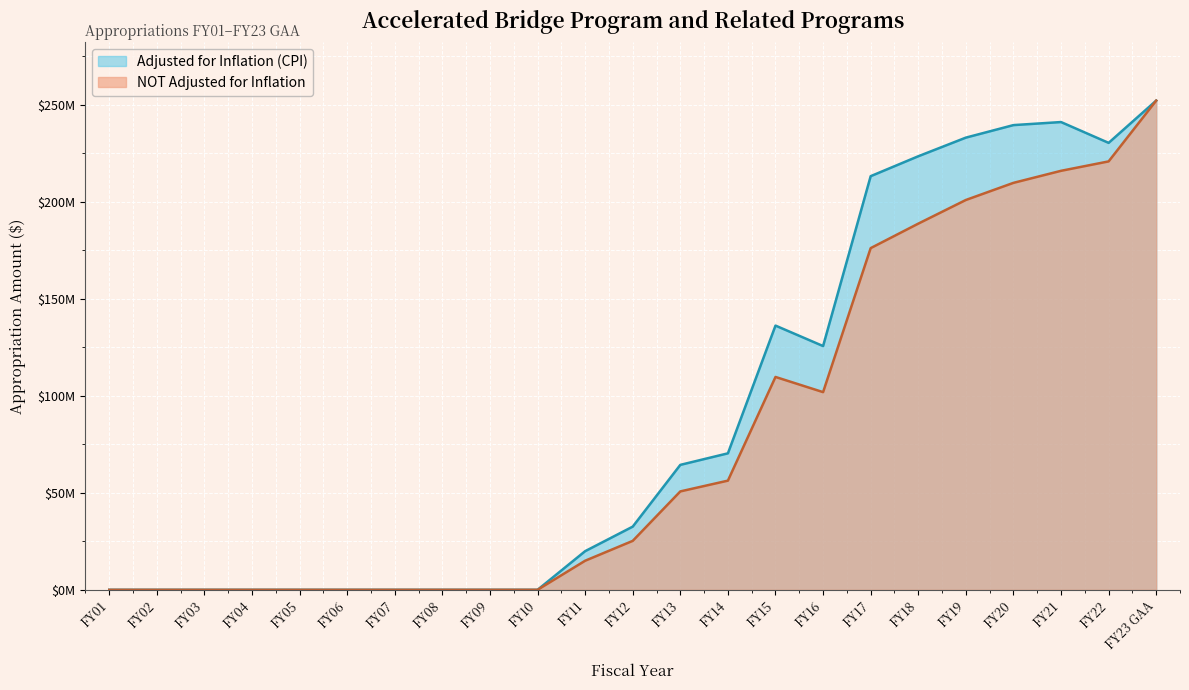

True or false: NOT Adjusted for Inflation and Adjusted for Inflation (CPI) intersect in this chart.

False